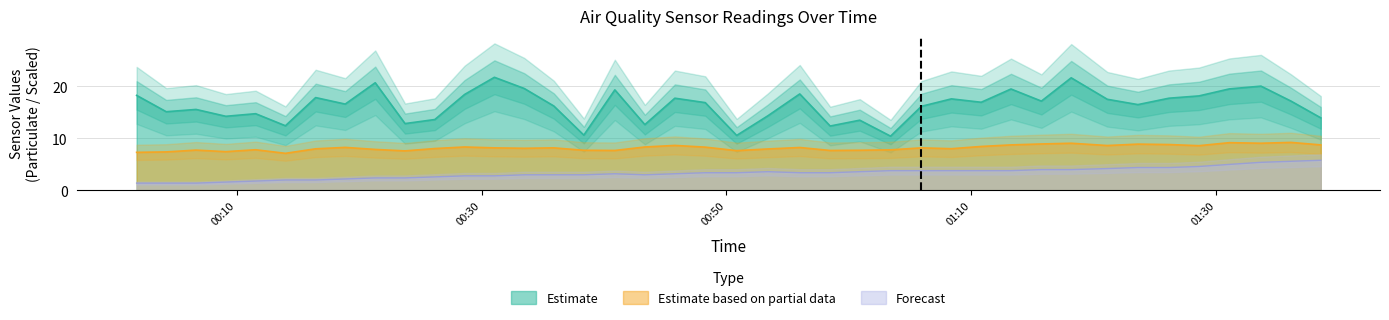

True or false: SDS_P2 and Humidity intersect in this chart.

False